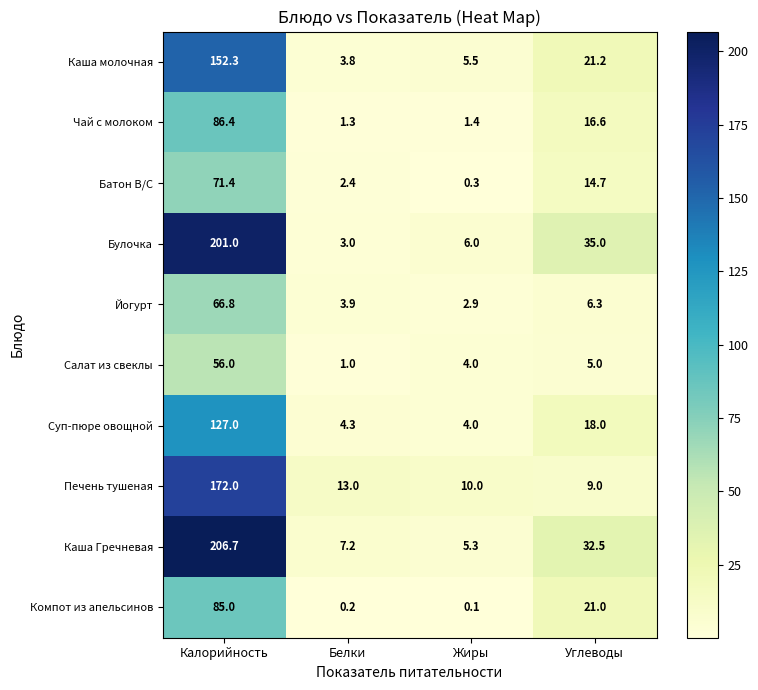

What is the maximum value for Йогурт?

66.8